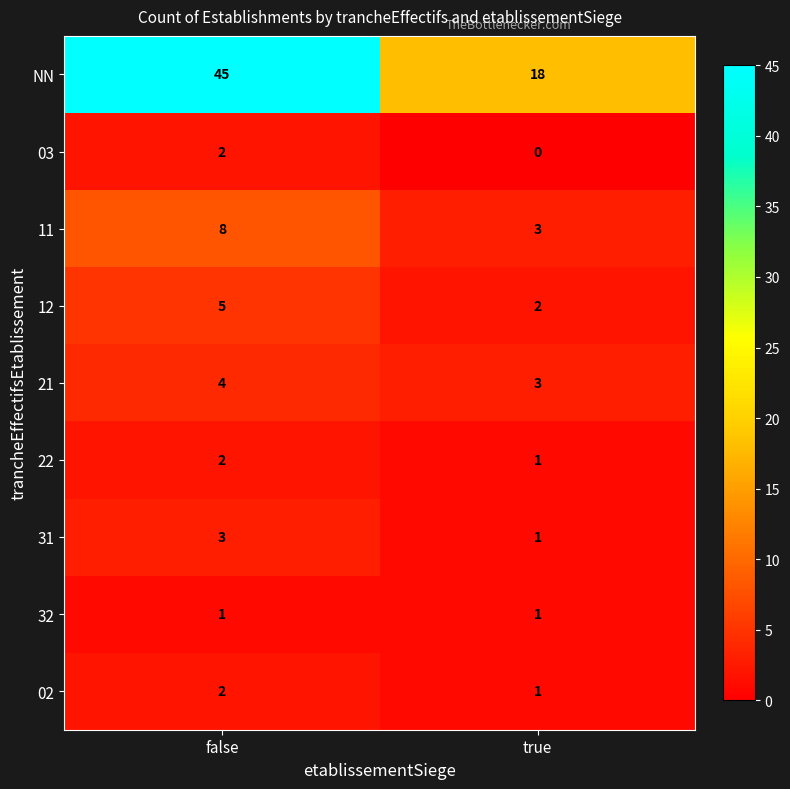

Is it true that 32 equals 1 at false?

True